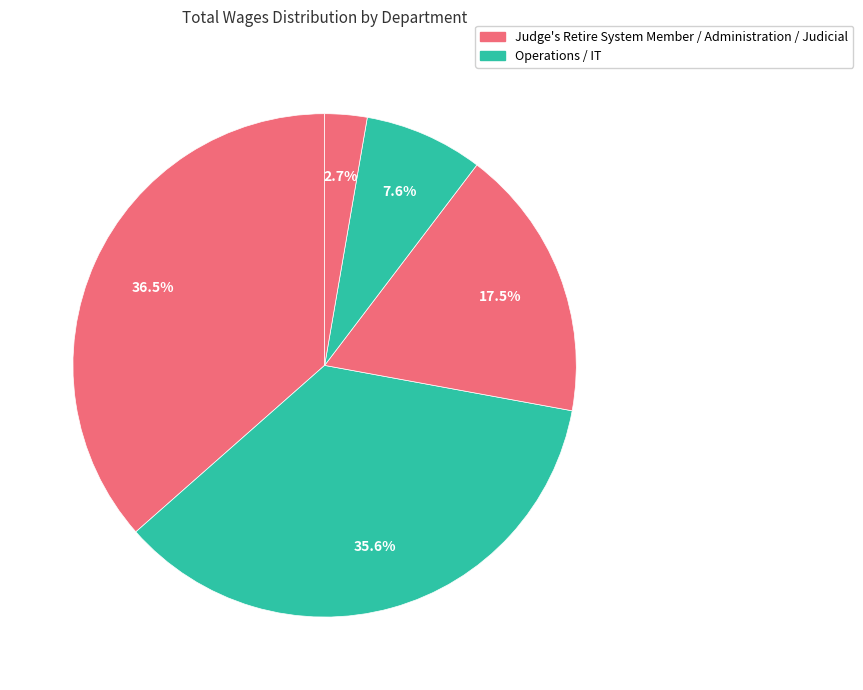

How many segments does this pie chart have?

5